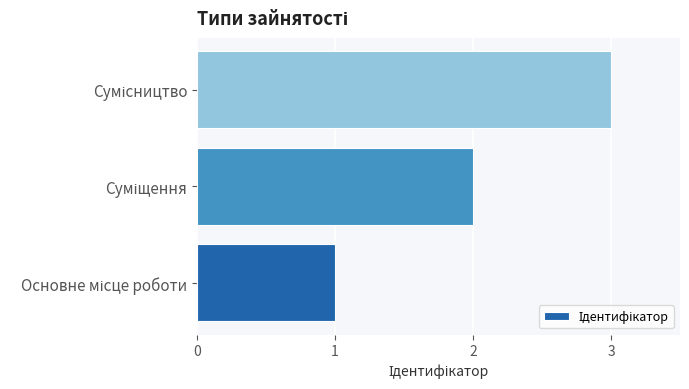

What is the difference between the maximum and minimum values?

2